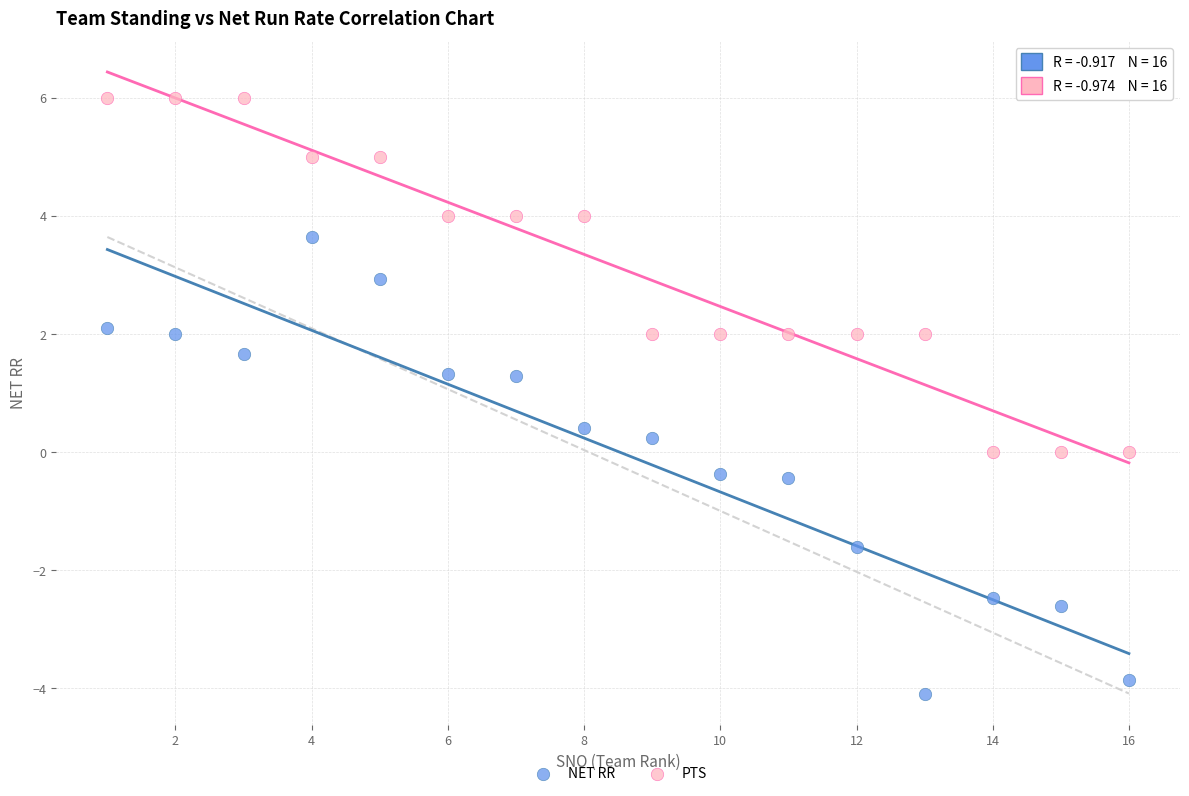

Which series contains the lowest Y value?

NET RR